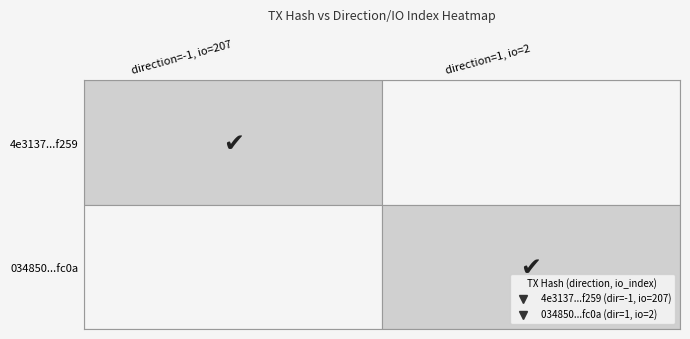

List the series in order of their peak value, highest first.

4e313762416030f1198d77bbe8ec17e12f5f259, 0348506770531246a148eb2dce39af1babbfc0a